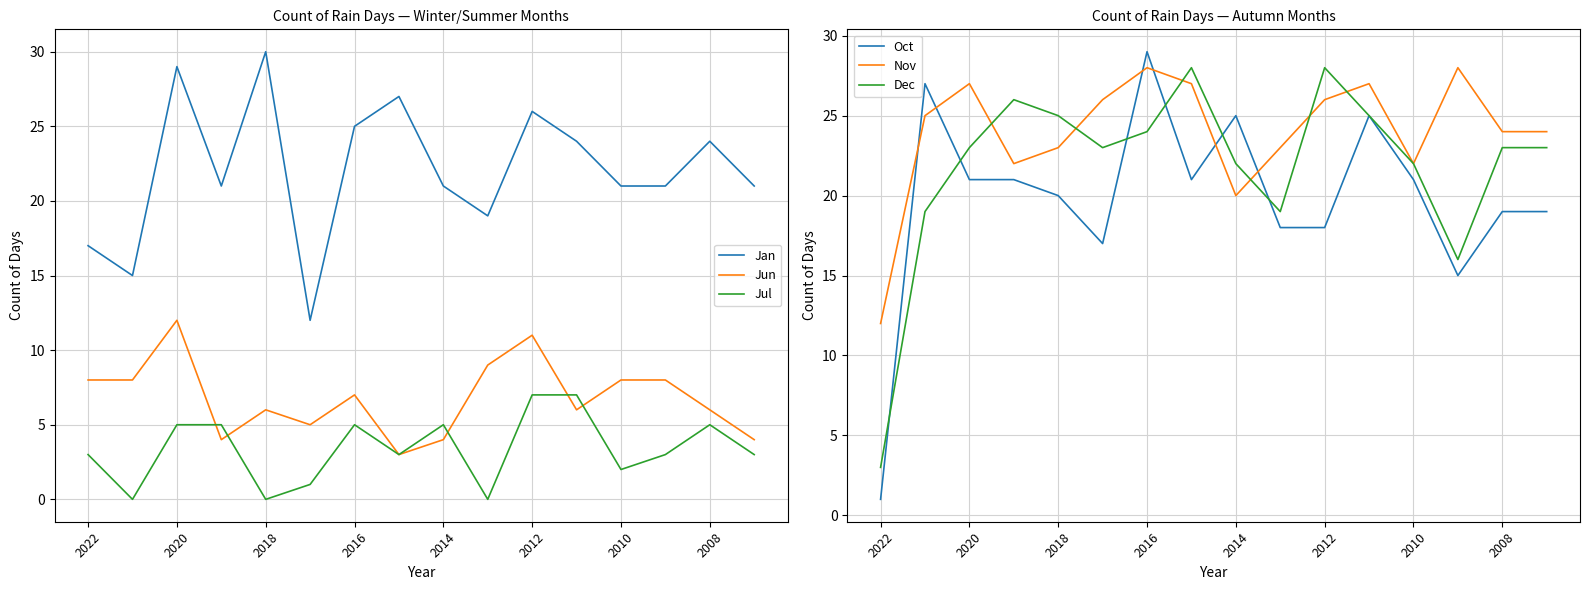

What is the value of the Oct point at the 11th from the left?

18